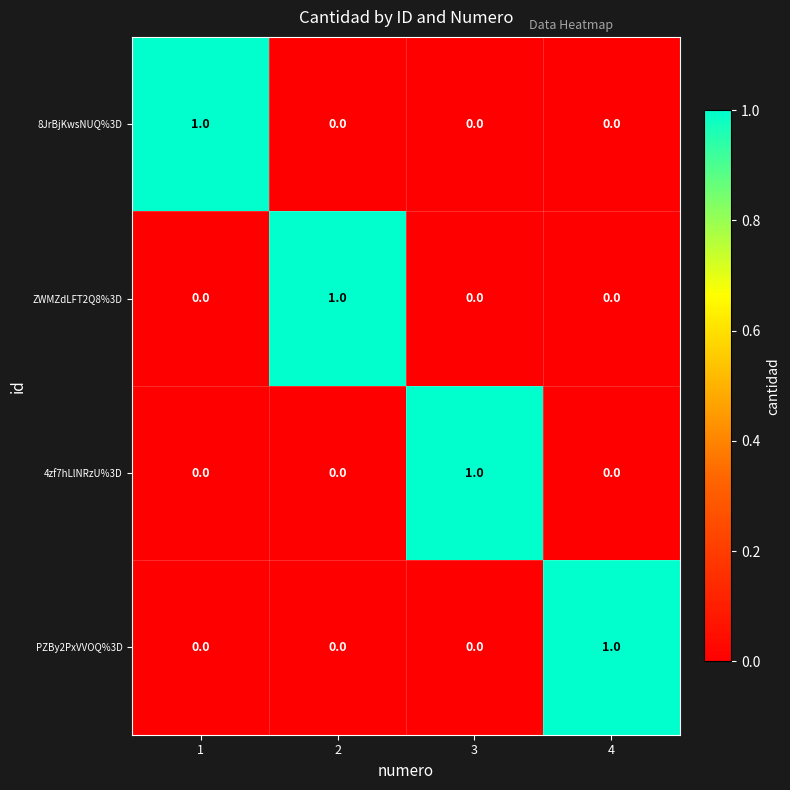

How many 8JrBjKwsNUQ%3D values are between 0 and 1?

4